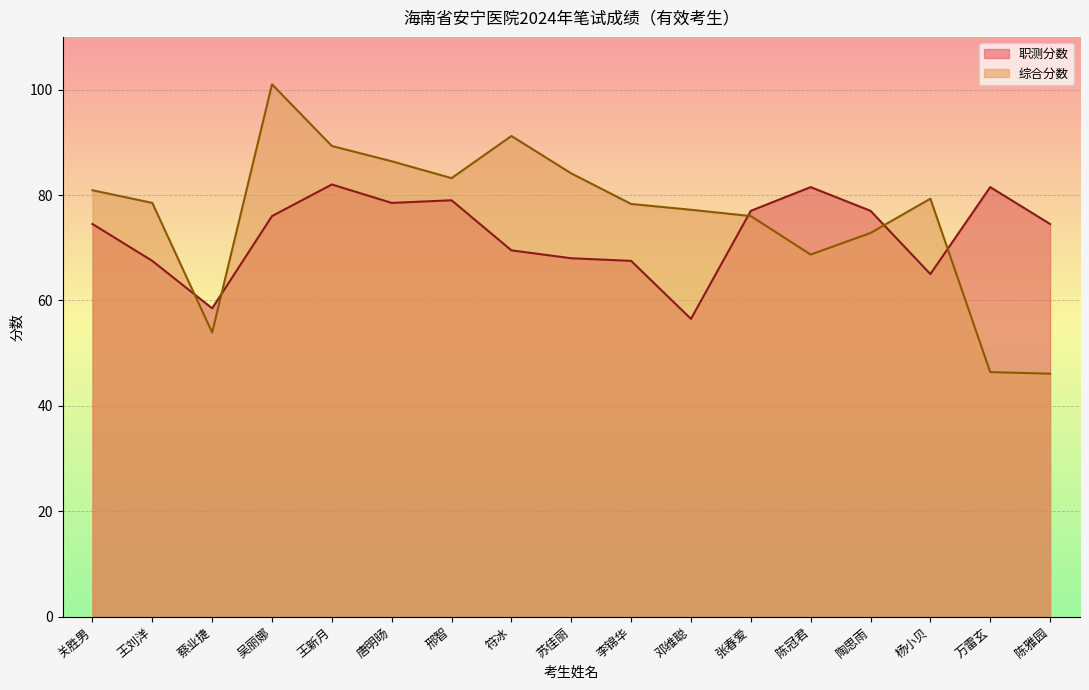

At which category does 综合分数 reach its first local peak?

吴丽娜